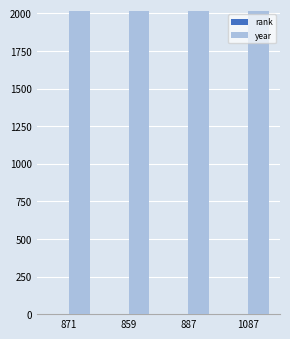

What is the greatest value displayed?

2016